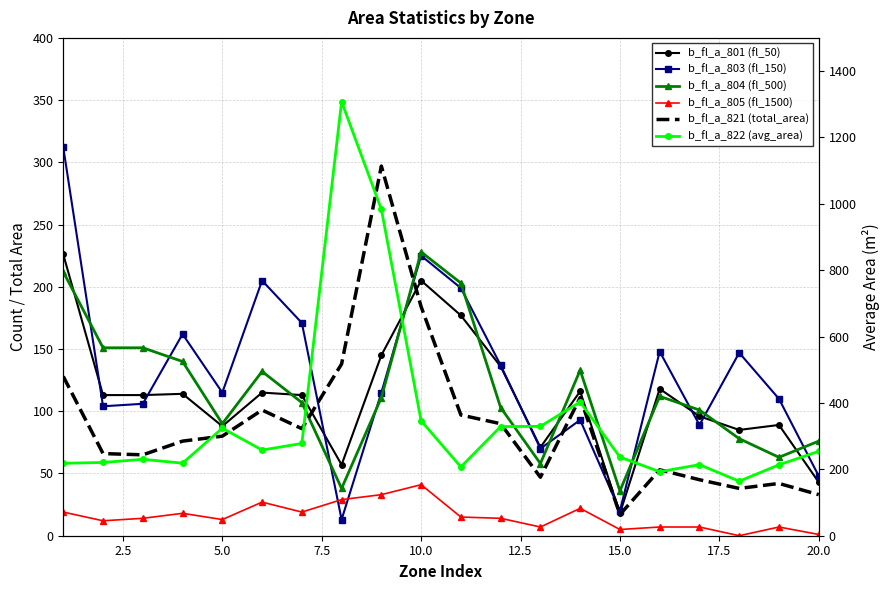

Which series has the widest spread of values?

b_fl_a_822 (avg_area)